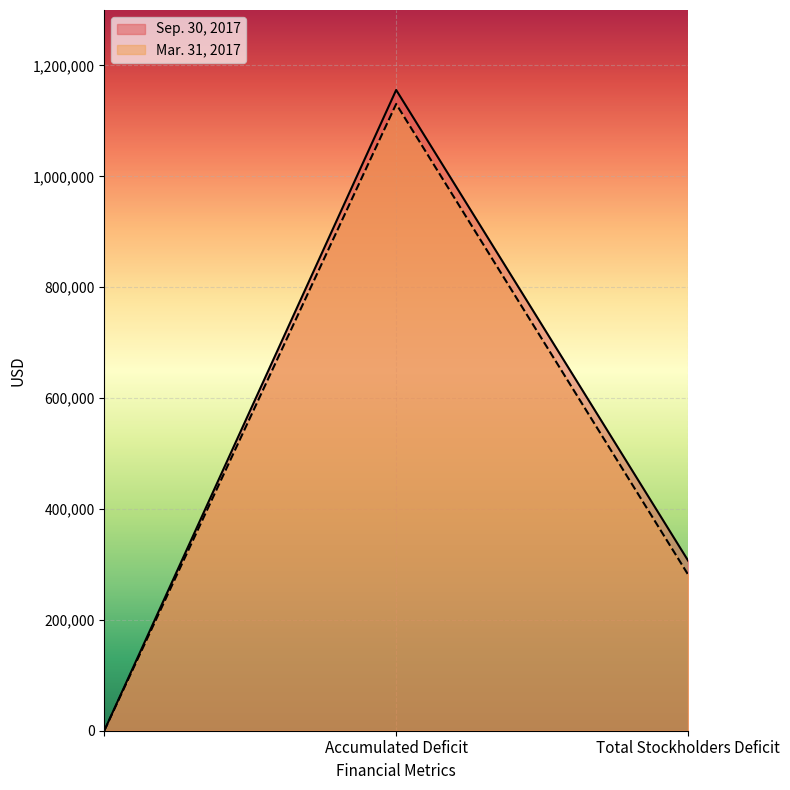

How many series are shown in this chart?

2